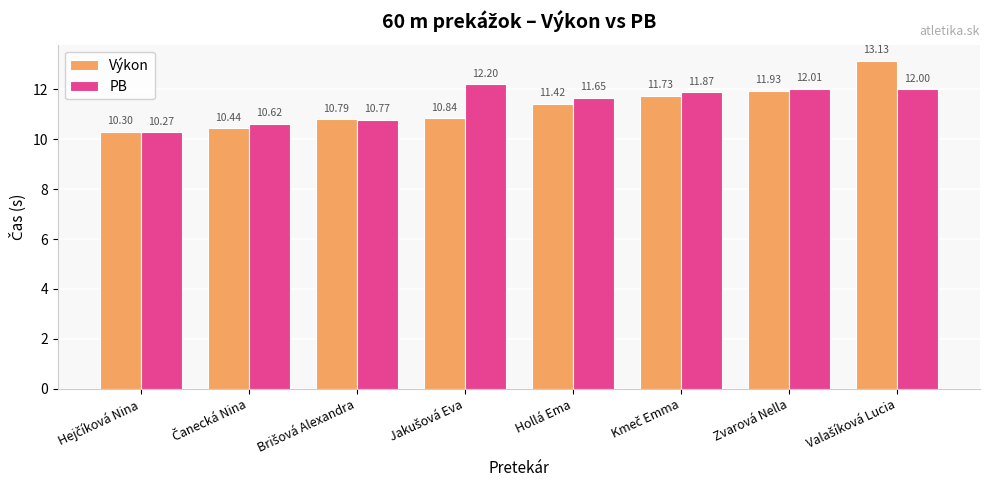

Reading left to right, what are all the values shown in this chart?

Výkon: 10.3	10.4	10.8	10.8	11.4	11.7	11.9	13.1
PB: 10.3	10.6	10.8	12.2	11.7	11.9	12.0	12.0